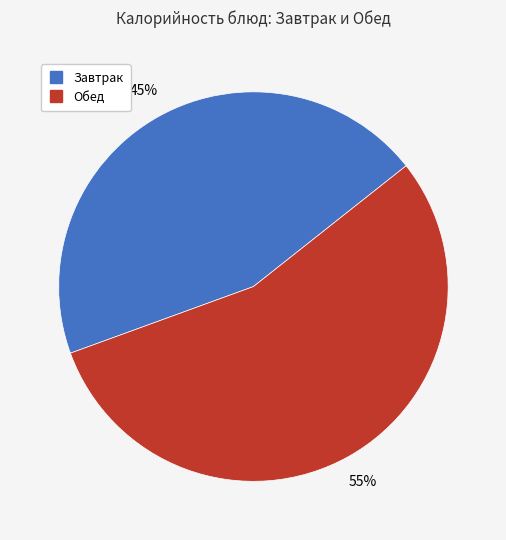

Count the number of slices in the pie.

2